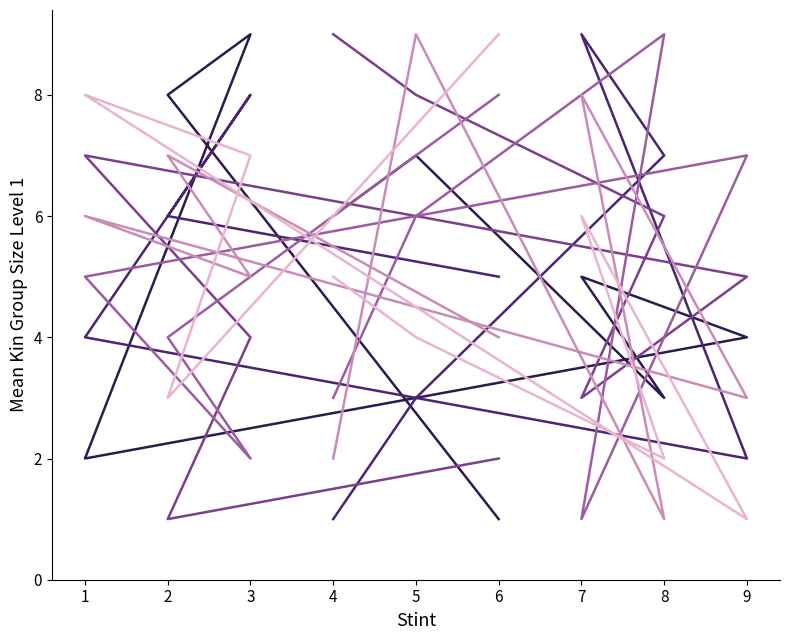

How many times do col_7 and col_6 cross each other?

5